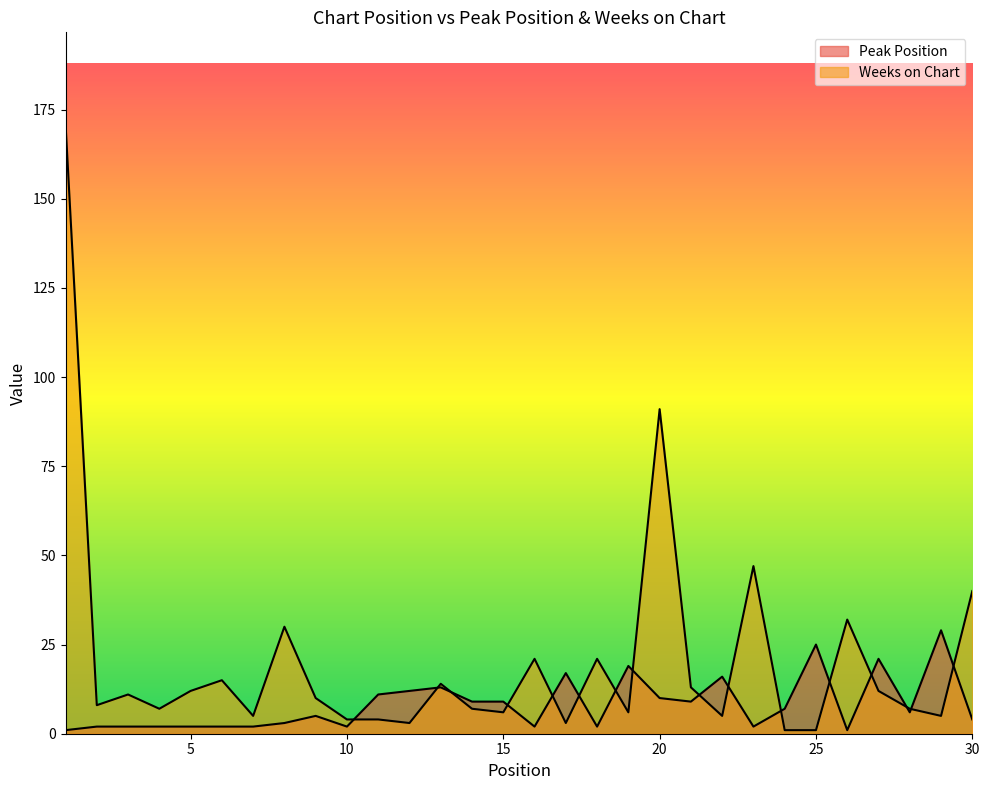

What is the difference between the Weeks on Chart values at 26 and 27?

20